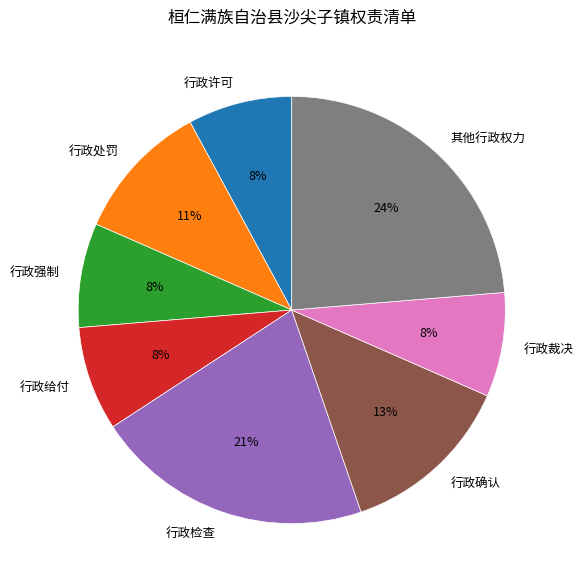

Between 其他行政权力 and 行政确认, which is larger?

其他行政权力